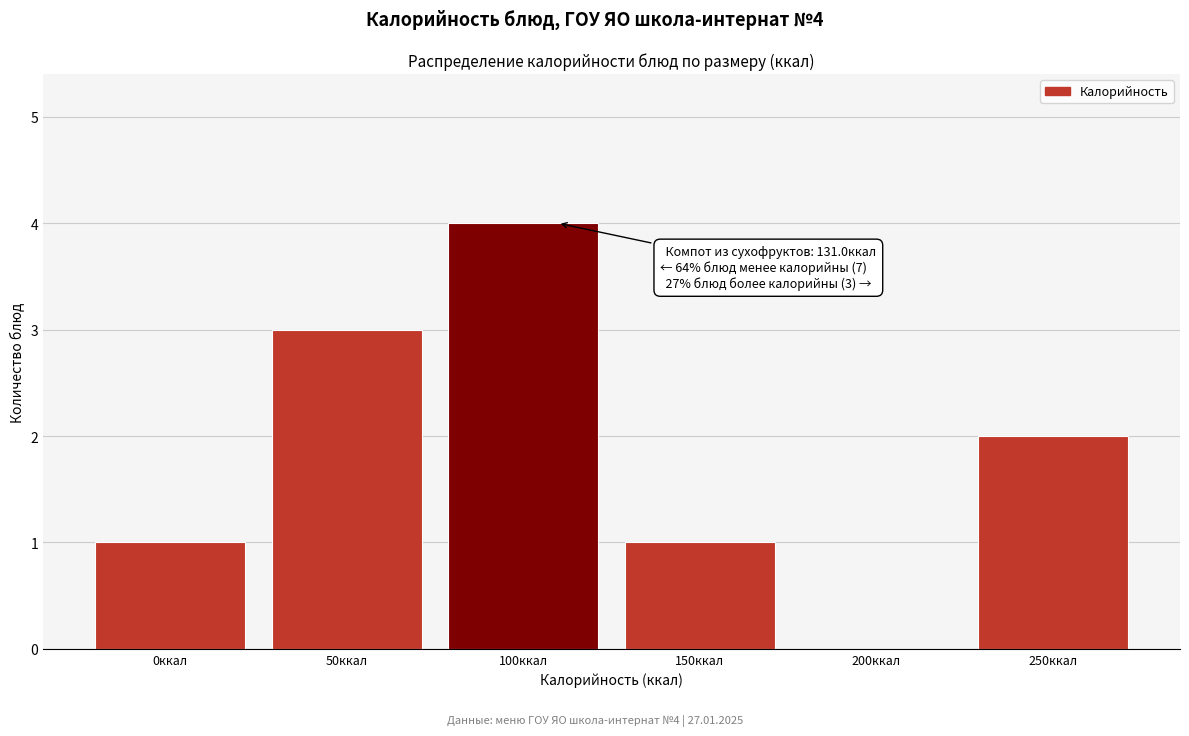

Reading right to left, what are all the values shown in this chart?

250ккал=2	200ккал=0	150ккал=1	100ккал=4	50ккал=3	0ккал=1